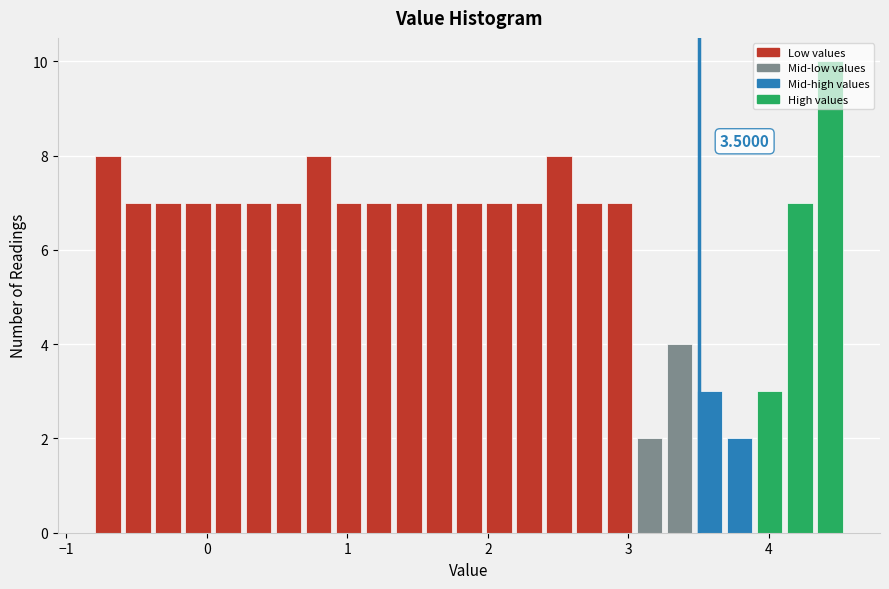

Read against the x-axis, roughly where is the centre of the tallest bar?

4.4